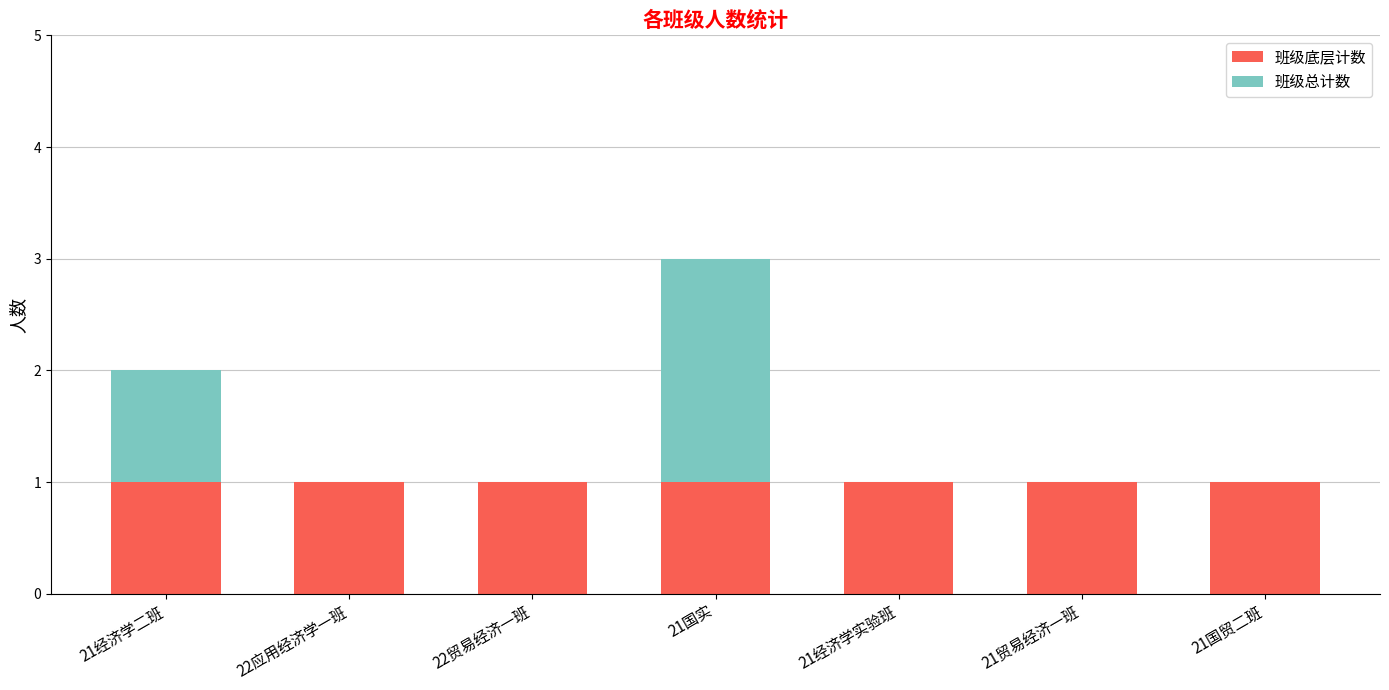

Are the bars horizontal?

No